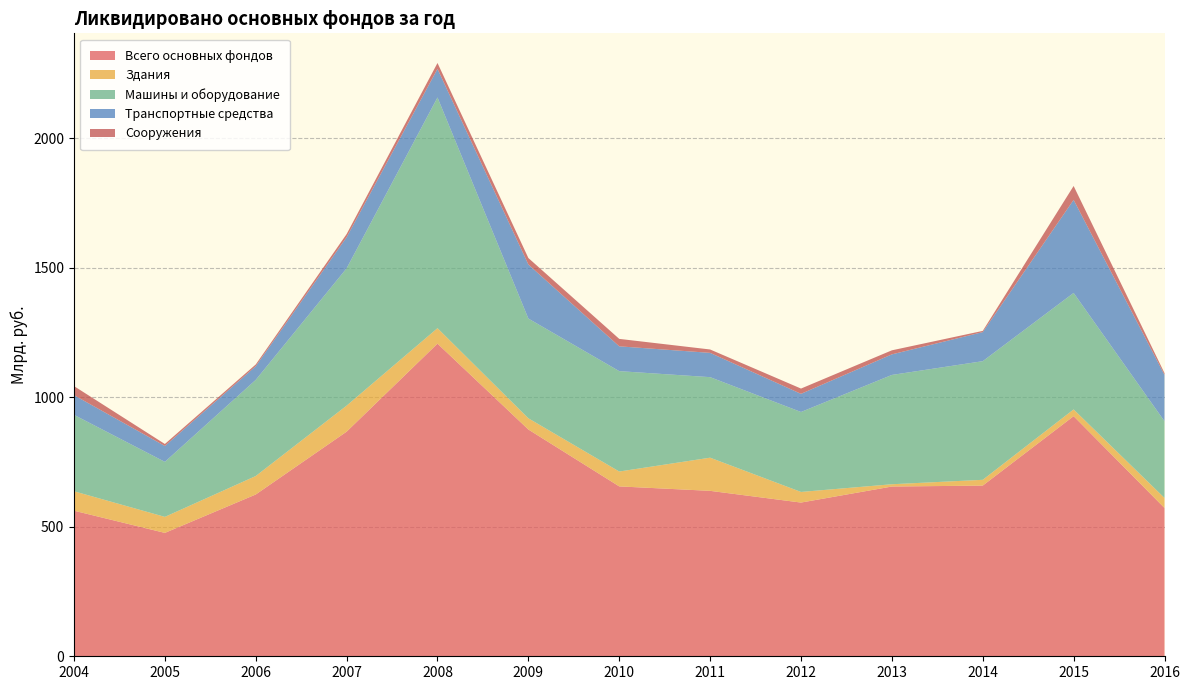

Reading left to right, list all the values displayed in this chart.

Всего основных фондов: 2004=562.0	2005=476.3	2006=624.6	2007=867.1	2008=1206.9	2009=875.4	2010=655.8	2011=638.6	2012=593.4	2013=655.3	2014=658.9	2015=926.9	2016=572.4
Здания: 2004=75.0	2005=61.8	2006=71.3	2007=100.4	2008=59.7	2009=43.3	2010=57.4	2011=128.0	2012=41.0	2013=8.8	2014=22.3	2015=26.0	2016=38.8
Машины и оборудование: 2004=295.0	2005=212.4	2006=371.1	2007=530.1	2008=890.6	2009=385.0	2010=387.5	2011=310.9	2012=308.7	2013=422.0	2014=458.0	2015=449.7	2016=296.0
Транспортные средства: 2004=76.0	2005=61.3	2006=52.9	2007=120.0	2008=110.4	2009=208.7	2010=95.8	2011=93.8	2012=70.1	2013=79.4	2014=112.3	2015=359.3	2016=179.1
Сооружения: 2004=35.0	2005=7.7	2006=6.6	2007=12.2	2008=22.7	2009=25.0	2010=28.7	2011=13.1	2012=20.4	2013=15.7	2014=4.7	2015=53.5	2016=6.8